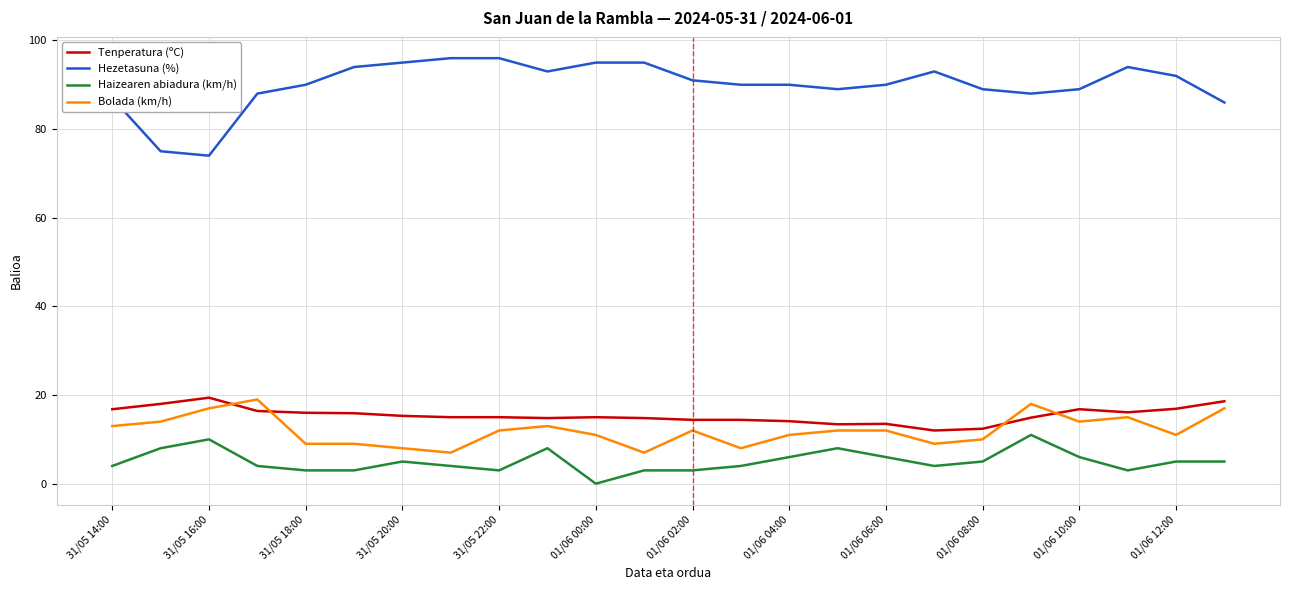

What are all the series names shown in the legend?

Tenperatura (ºC), Hezetasuna (%), Haizearen abiadura (km/h), Bolada (km/h)